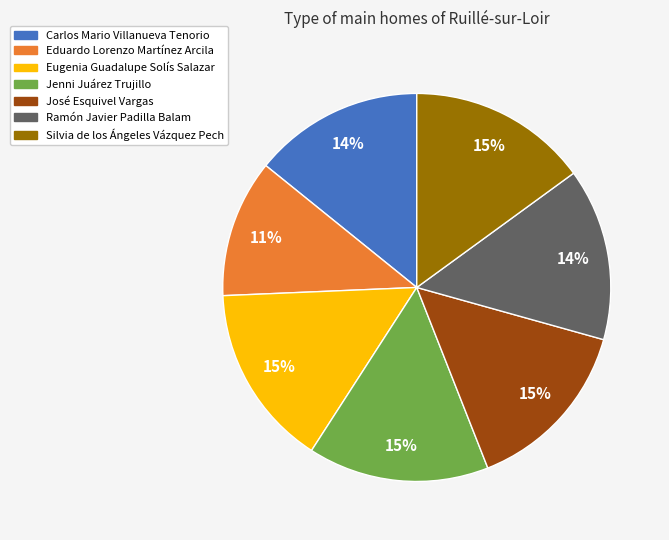

To the nearest percent, what is the difference between the largest and smallest slice percentages?

4%